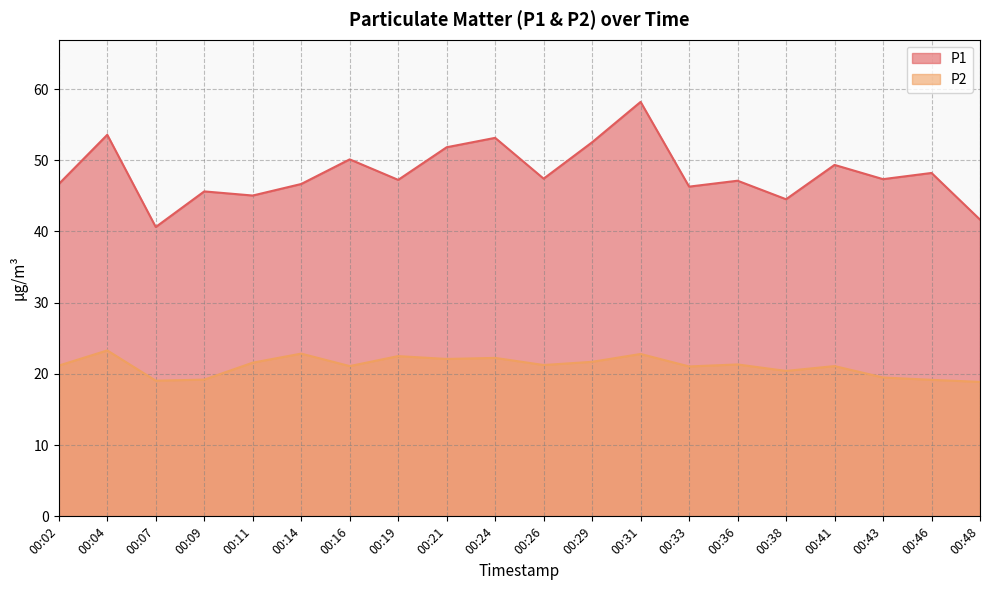

Rank the categories by P1 value from highest to lowest.

00:31, 00:04, 00:24, 00:29, 00:21, 00:16, 00:41, 00:46, 00:26, 00:43, 00:19, 00:36, 00:02, 00:14, 00:33, 00:09, 00:11, 00:38, 00:48, 00:07